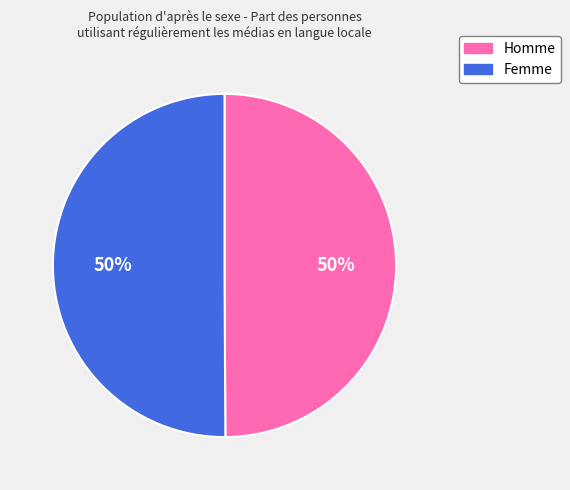

The Homme slice represents 41% of the pie. True or false?

False